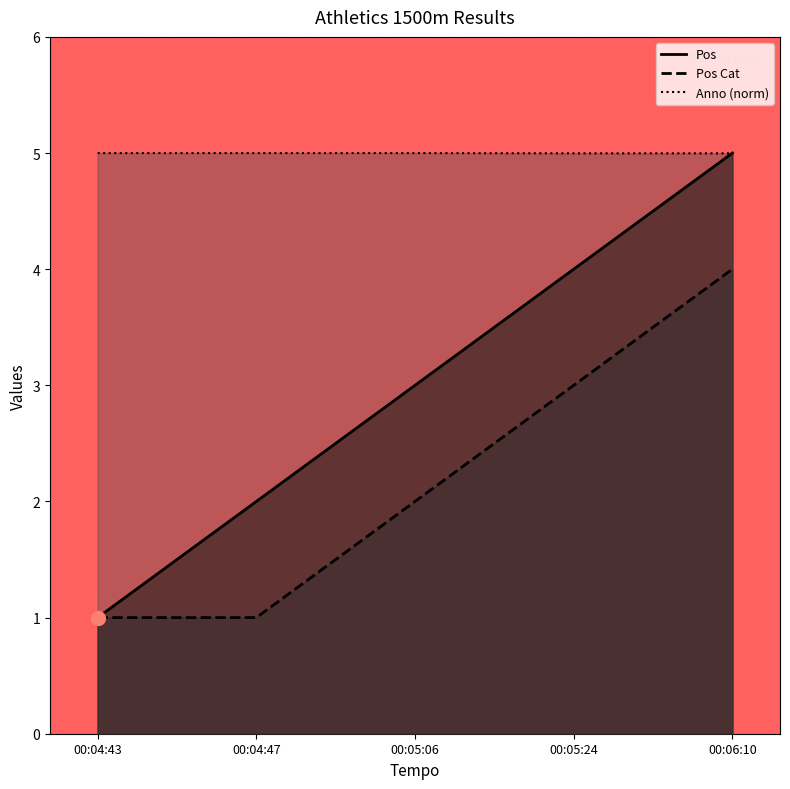

How many lines are shown in the chart?

3